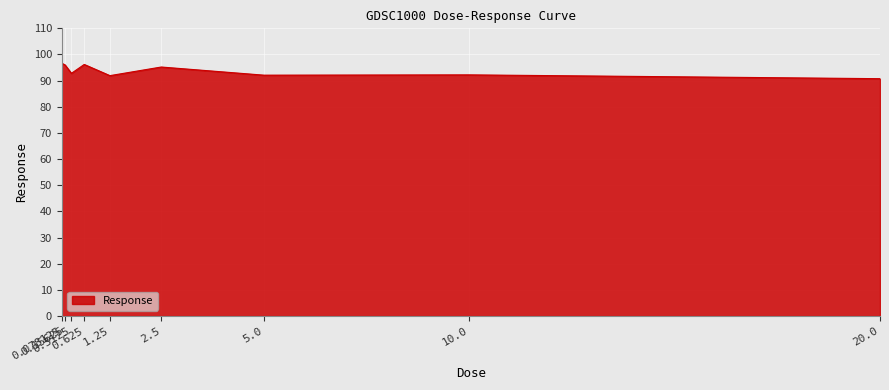

What is the change in value from 0.15625 to 10.0?

-3.8